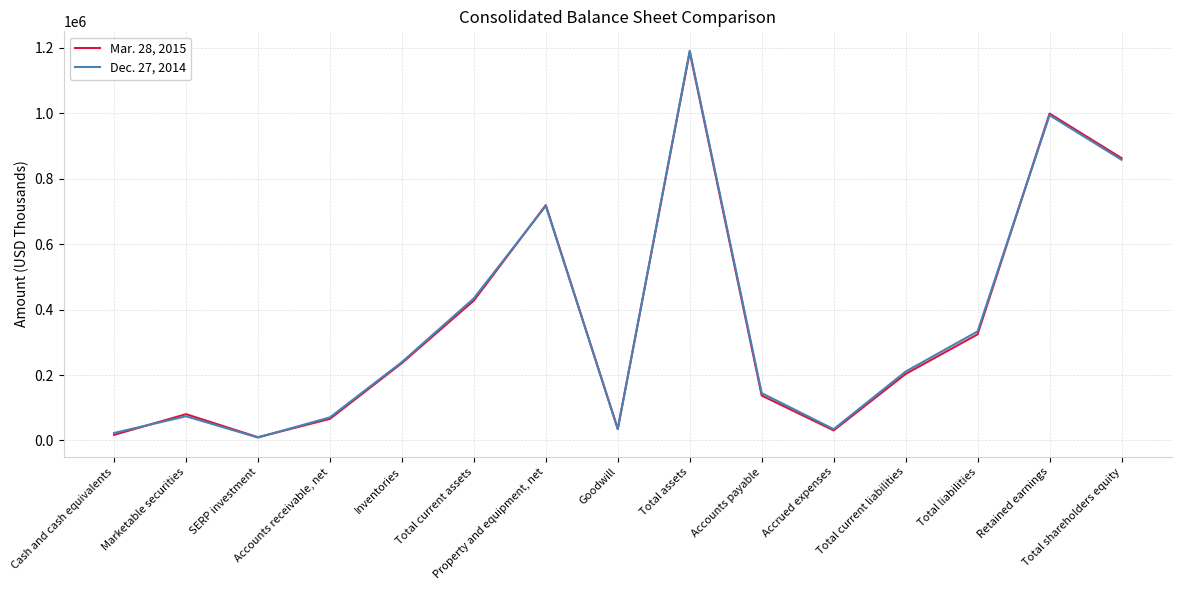

List the series in order of their overall mean, lowest first.

Mar. 28, 2015, Dec. 27, 2014